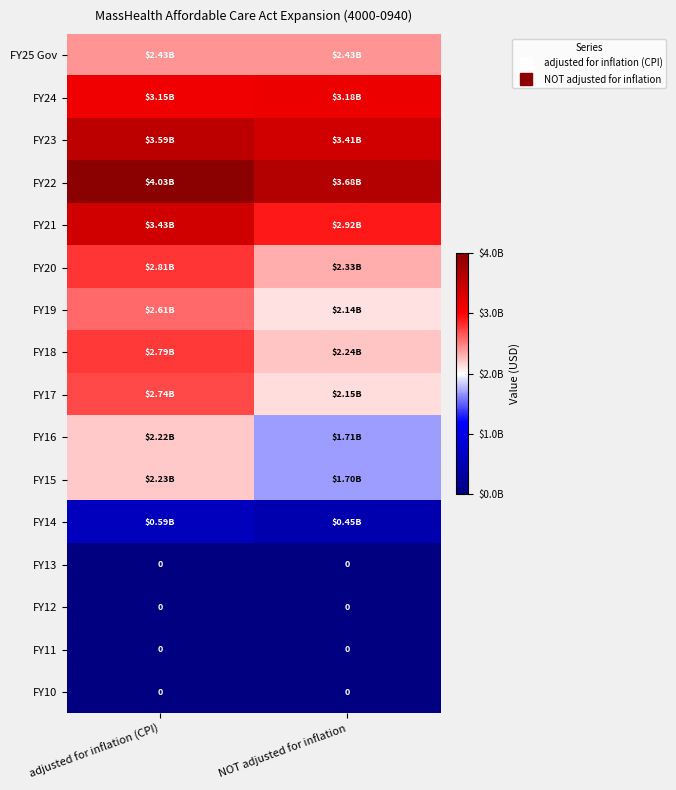

At adjusted for inflation (CPI), list the series in order from smallest to largest.

FY13, FY12, FY11, FY10, FY14, FY16, FY15, FY25 Gov, FY19, FY17, FY18, FY20, FY24, FY21, FY23, FY22